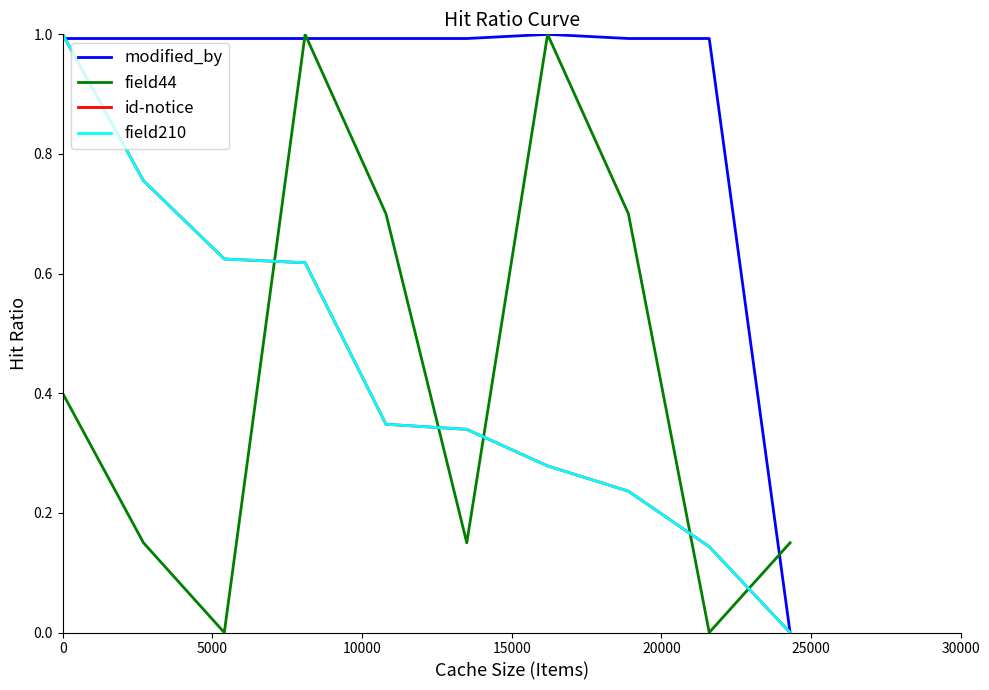

Reading left to right, transcribe all the data shown in this chart.

modified_by: 1.0	1.0	1.0	1.0	1.0	1.0	1.0	1.0	1.0	0.0
field44: 0.4	0.1	0.0	1.0	0.7	0.1	1.0	0.7	0.0	0.1
id-notice: 1.0	0.8	0.6	0.6	0.3	0.3	0.3	0.2	0.1	0.0
field210: 1.0	0.8	0.6	0.6	0.3	0.3	0.3	0.2	0.1	0.0